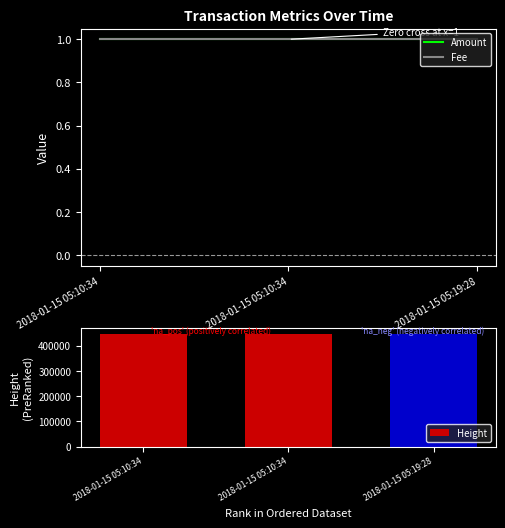

Which category has the highest value in the Height series?

2018-01-15 05:19:28